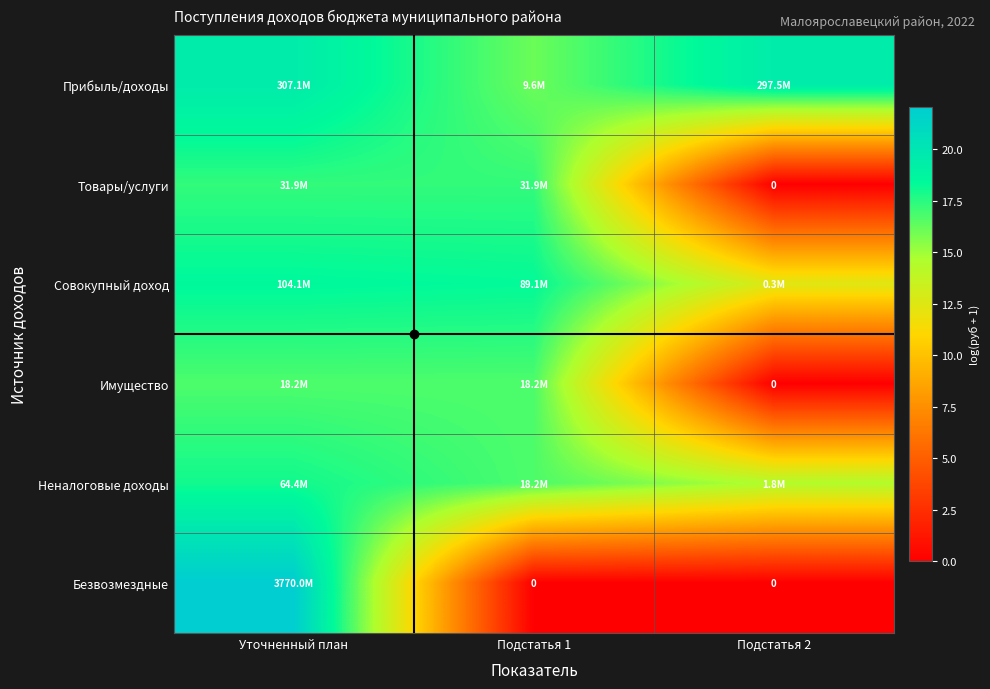

At which label does Неналоговые доходы reach its minimum?

Подстатья 2